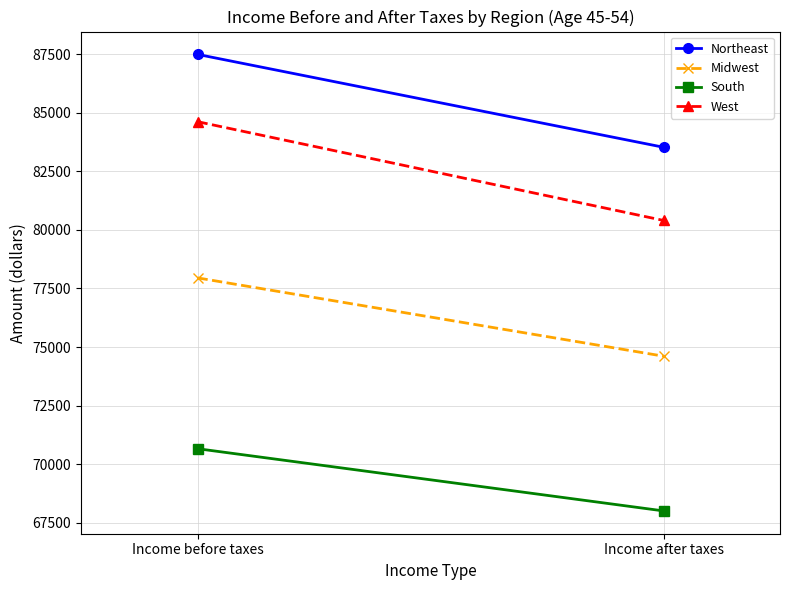

True or false: Northeast has a value of 83524 at Income after taxes.

True